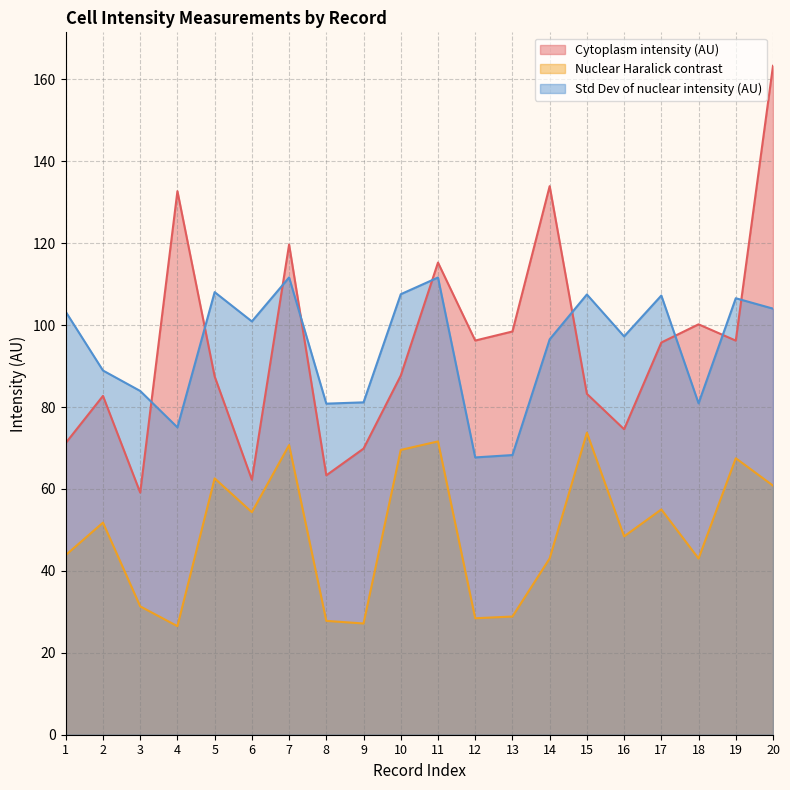

At which category does Std Dev of nuclear intensity (AU) reach its first local peak?

5